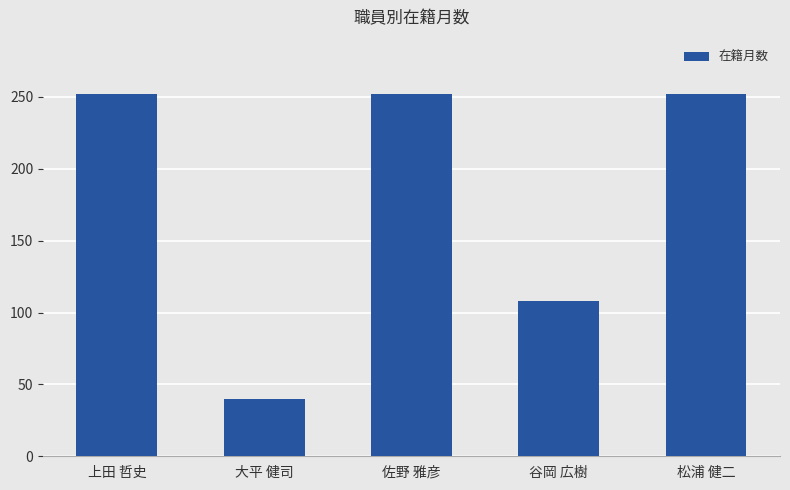

How many data points are less than 252?

2